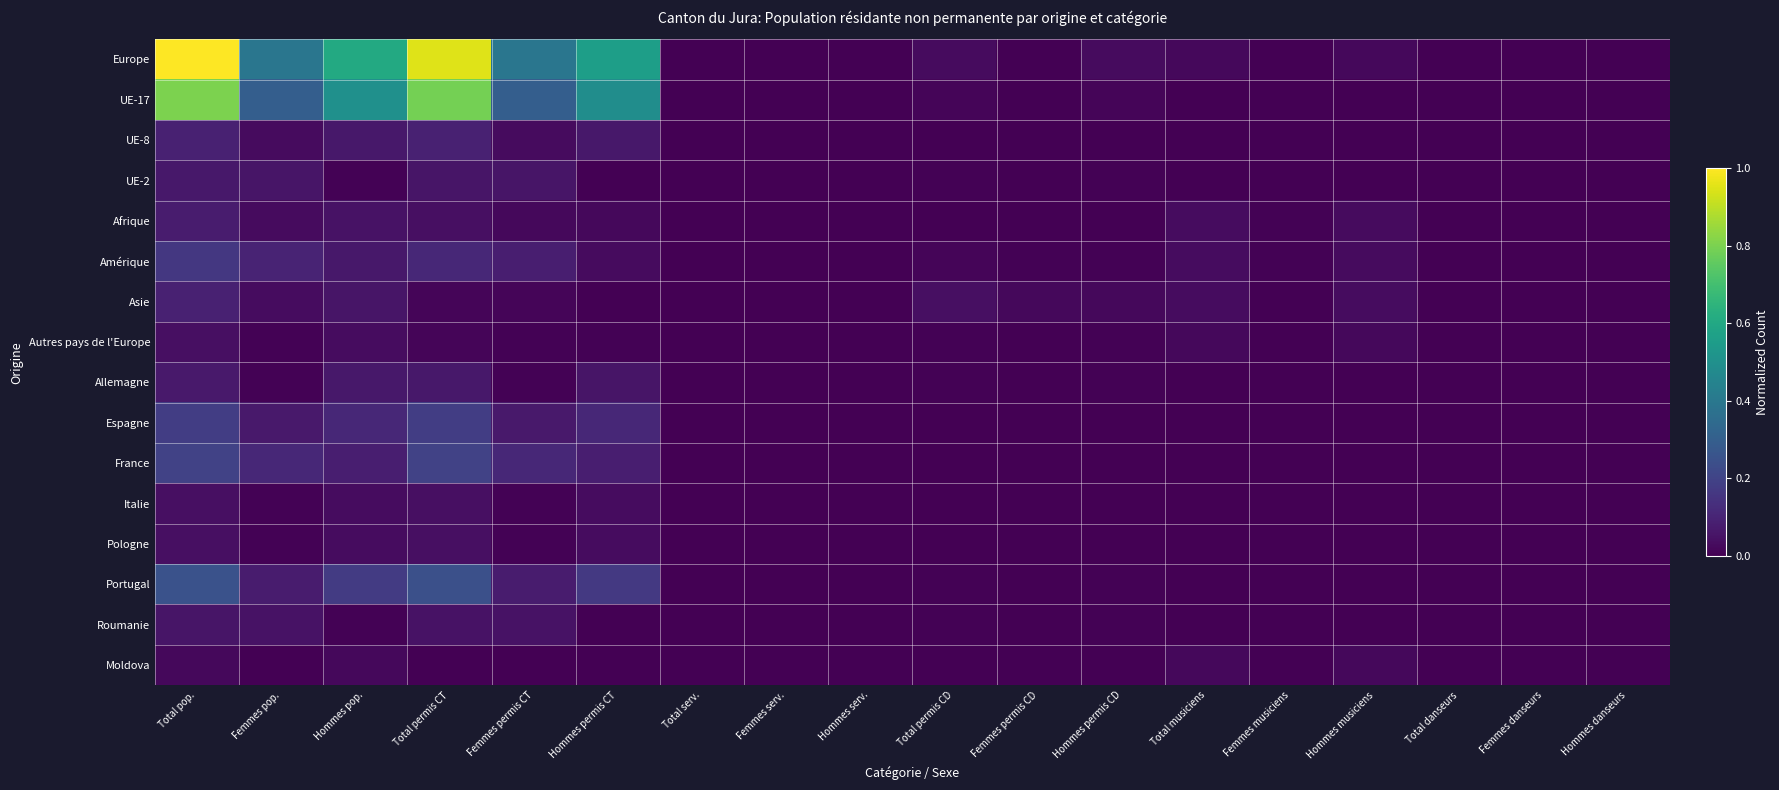

Which series has the largest total across all categories?

Europe